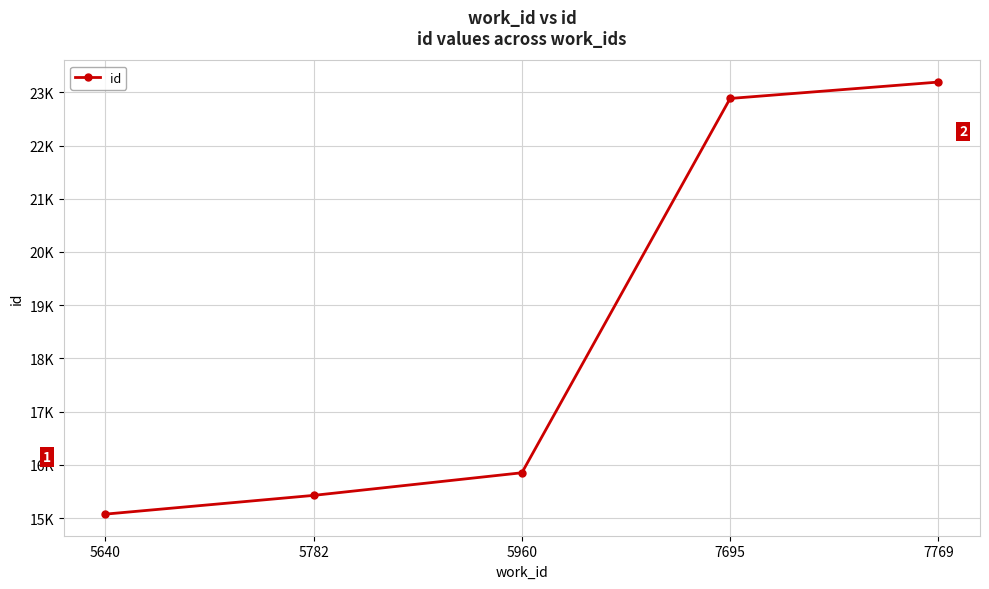

What is the difference between the values at 7769 and 5640?

8116